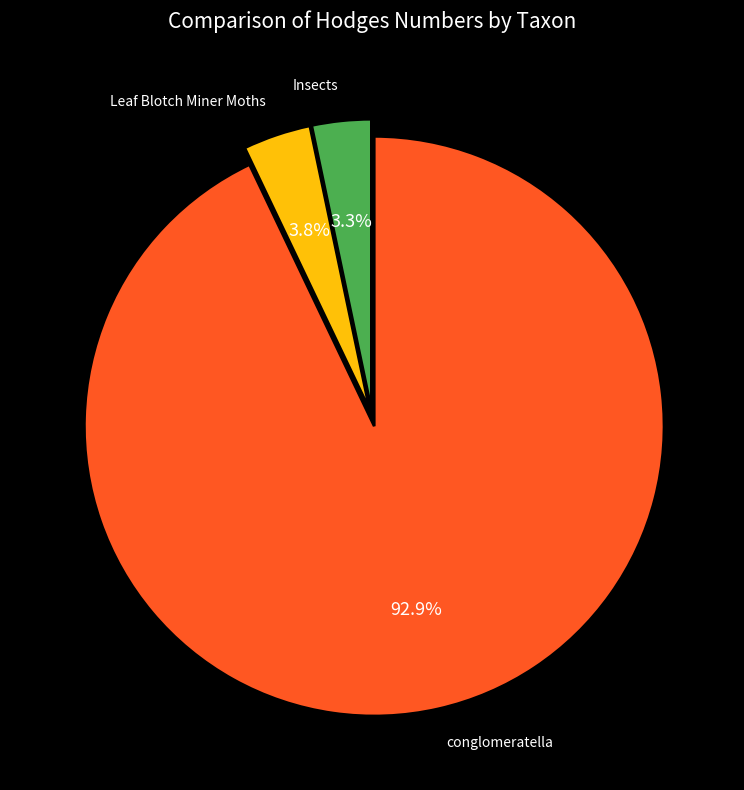

Is there any slice that represents more than half of the pie?

Yes